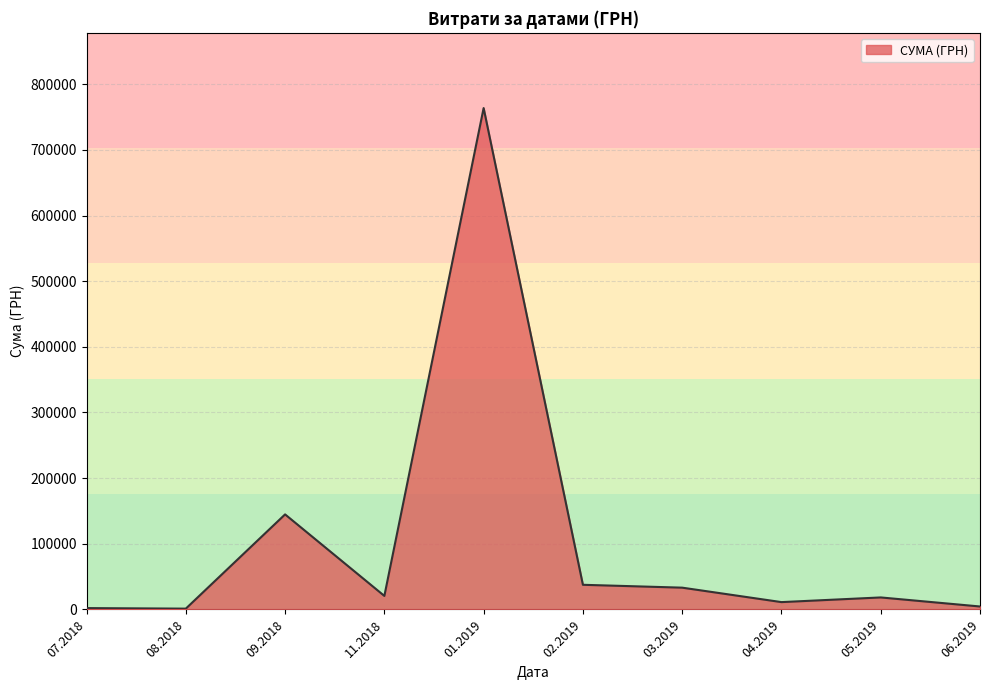

Count the number of data series in this chart.

1